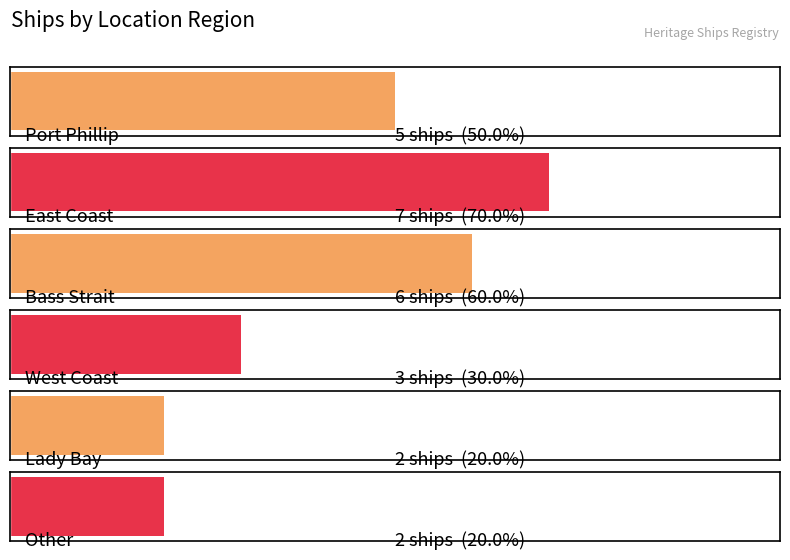

Where does the data first go above 5?

East Coast